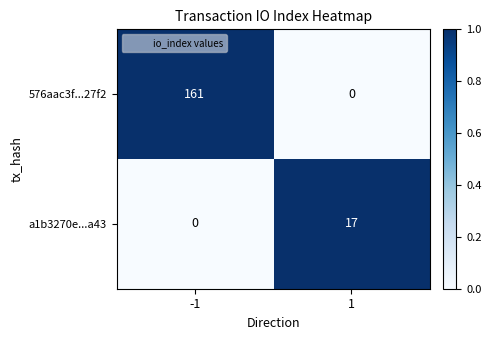

At which category is the sum across all series the highest?

-1